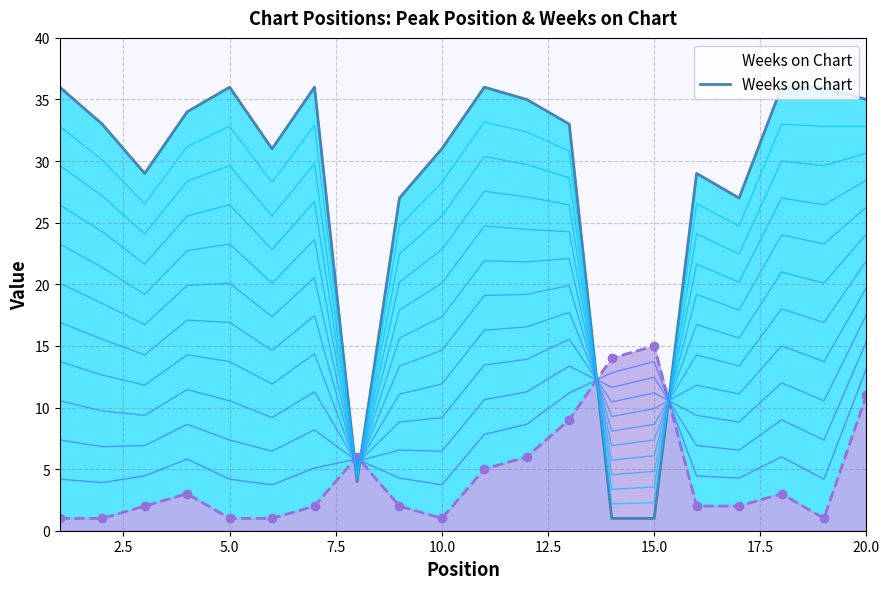

What is the difference between the second highest and minimum values in the Weeks on Chart series?

35